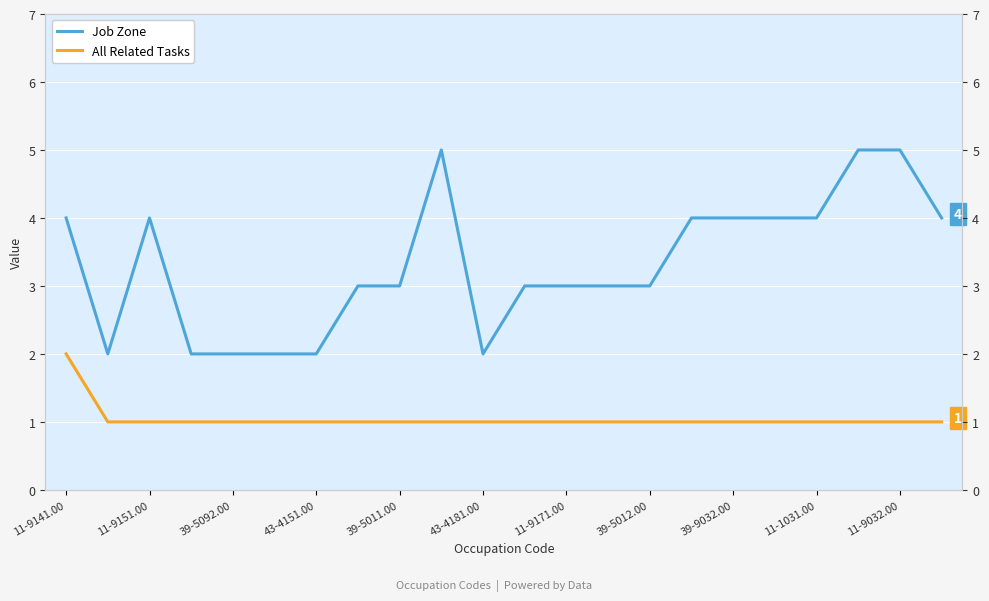

What are all the series names shown in the legend?

Job Zone, All Related Tasks